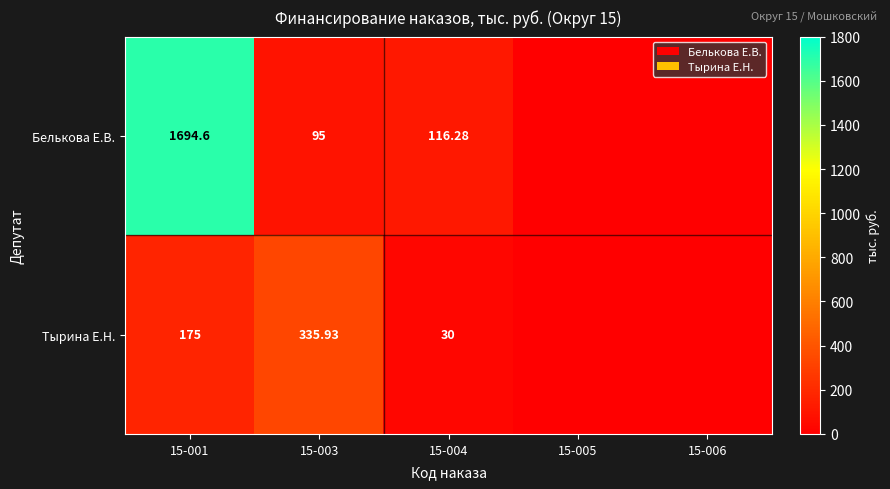

At 15-003, list the series in order from smallest to largest.

Белькова Е.В., Тырина Е.Н.